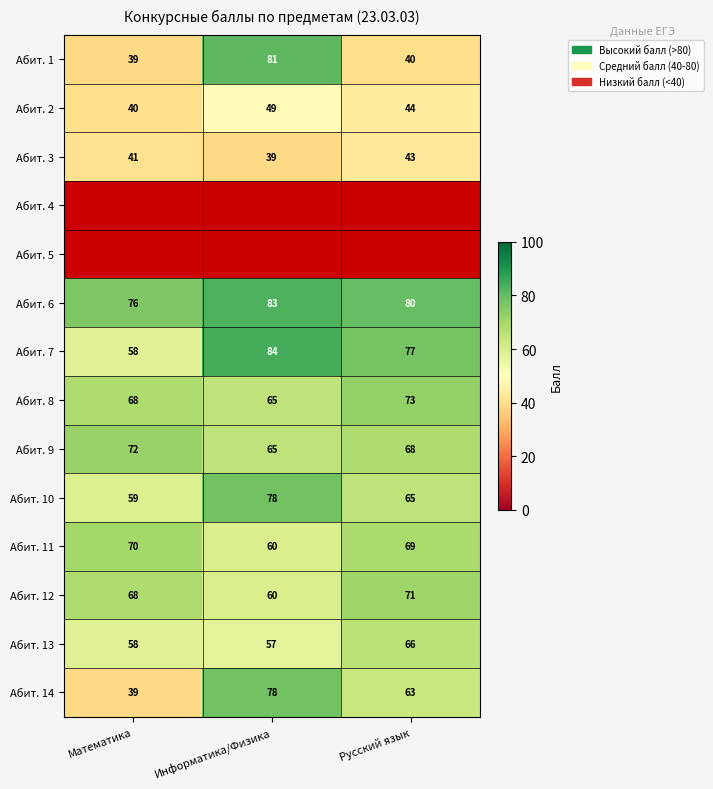

At which label does Абит. 8 reach its peak?

Русский язык